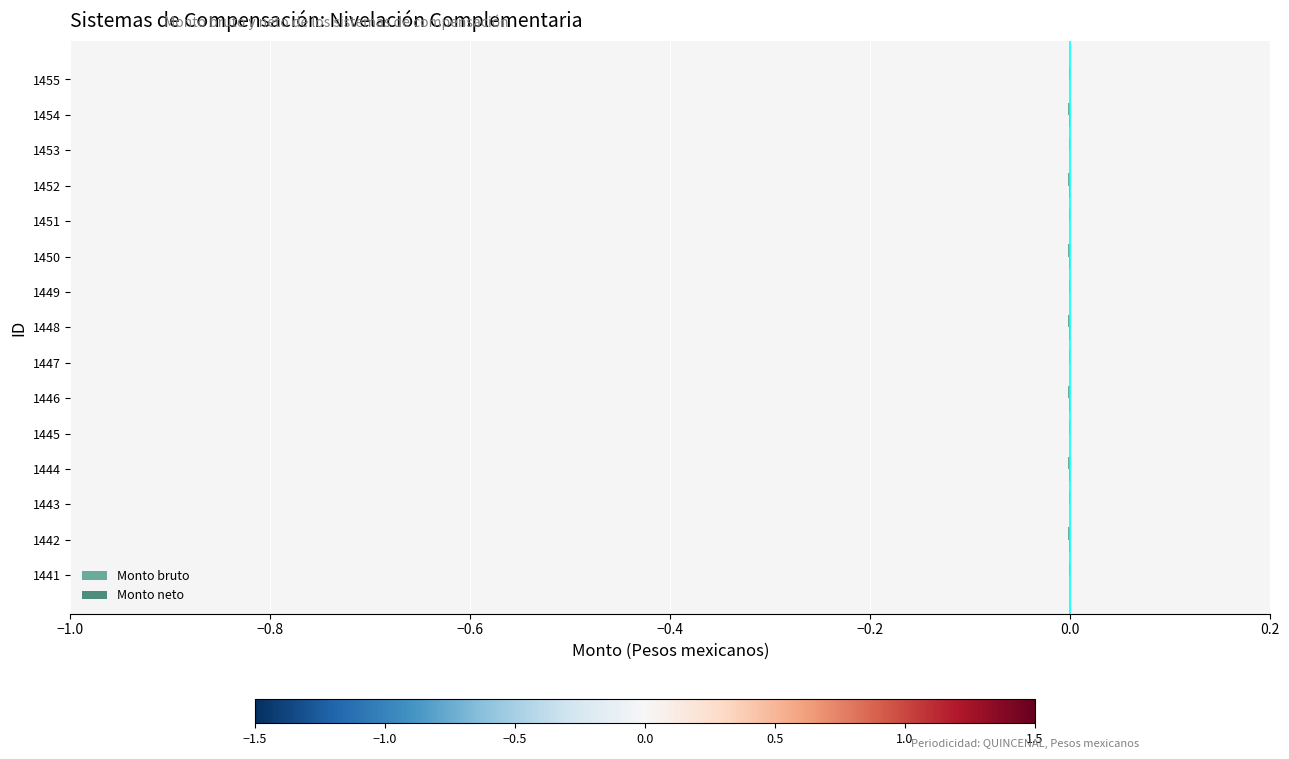

How many categories are shown in the chart?

15